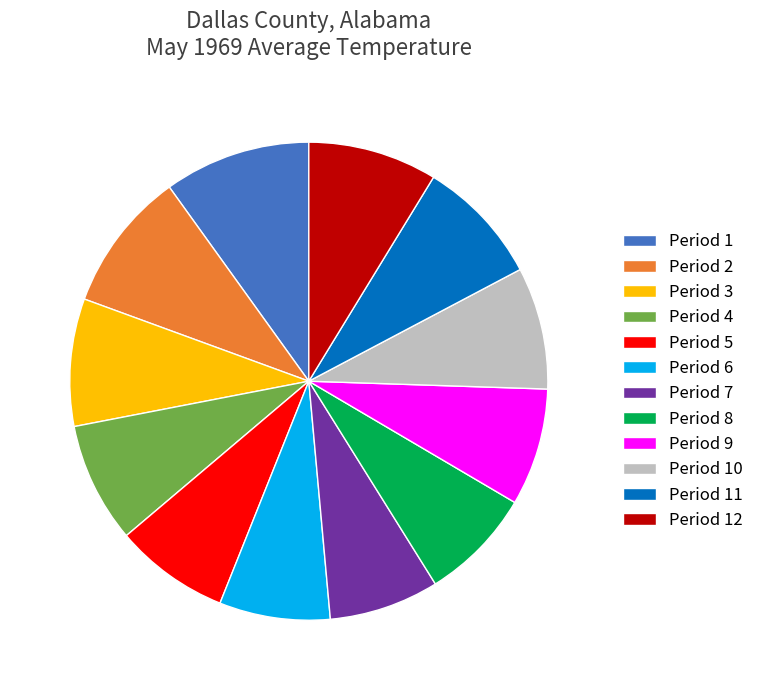

The Period 8 slice represents 8% of the pie. True or false?

True